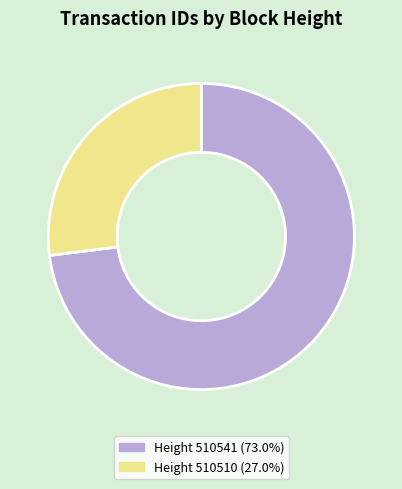

Approximately how many times larger is the value at Height 510541 (73.0%) compared to Height 510510 (27.0%)?

2.7